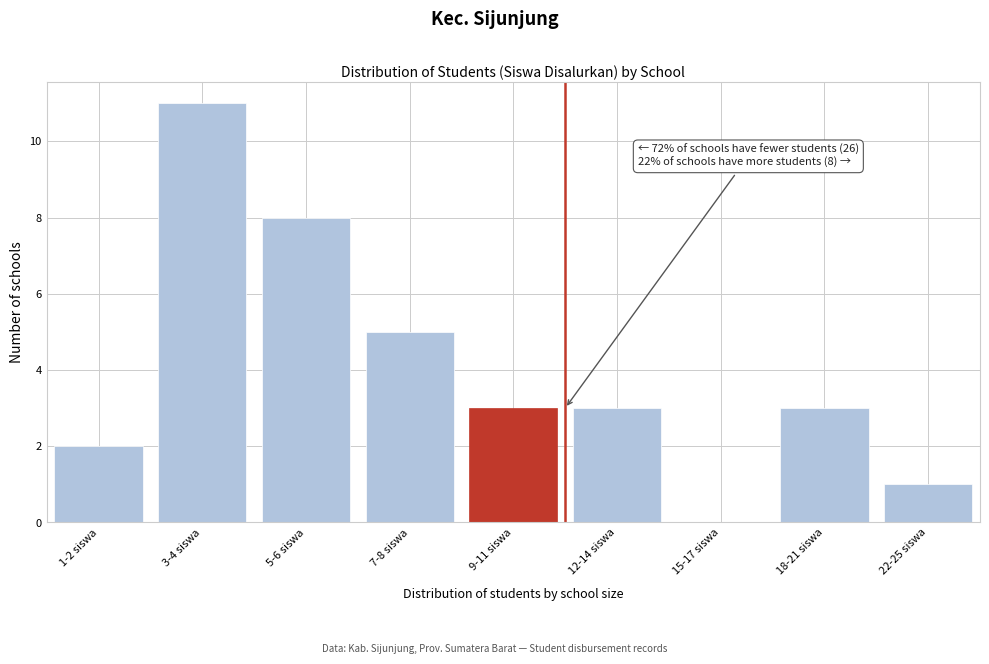

Reading left to right, what are all the values shown in this chart?

1-2 siswa=2	3-4 siswa=11	5-6 siswa=8	7-8 siswa=5	9-11 siswa=3	12-14 siswa=3	15-17 siswa=0	18-21 siswa=3	22-25 siswa=1